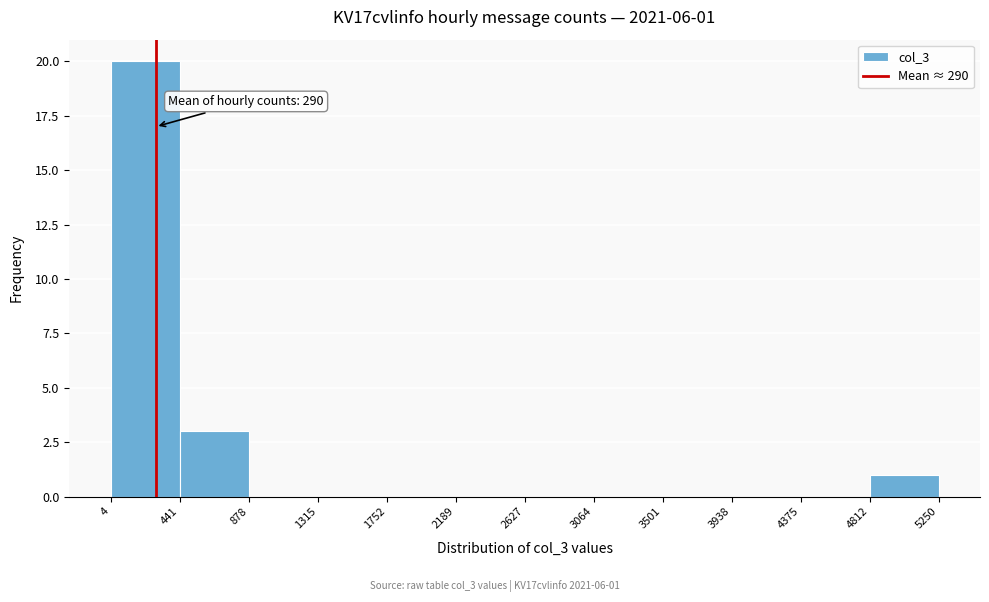

Over which range of the x-axis is the bar tallest?

4 to 441